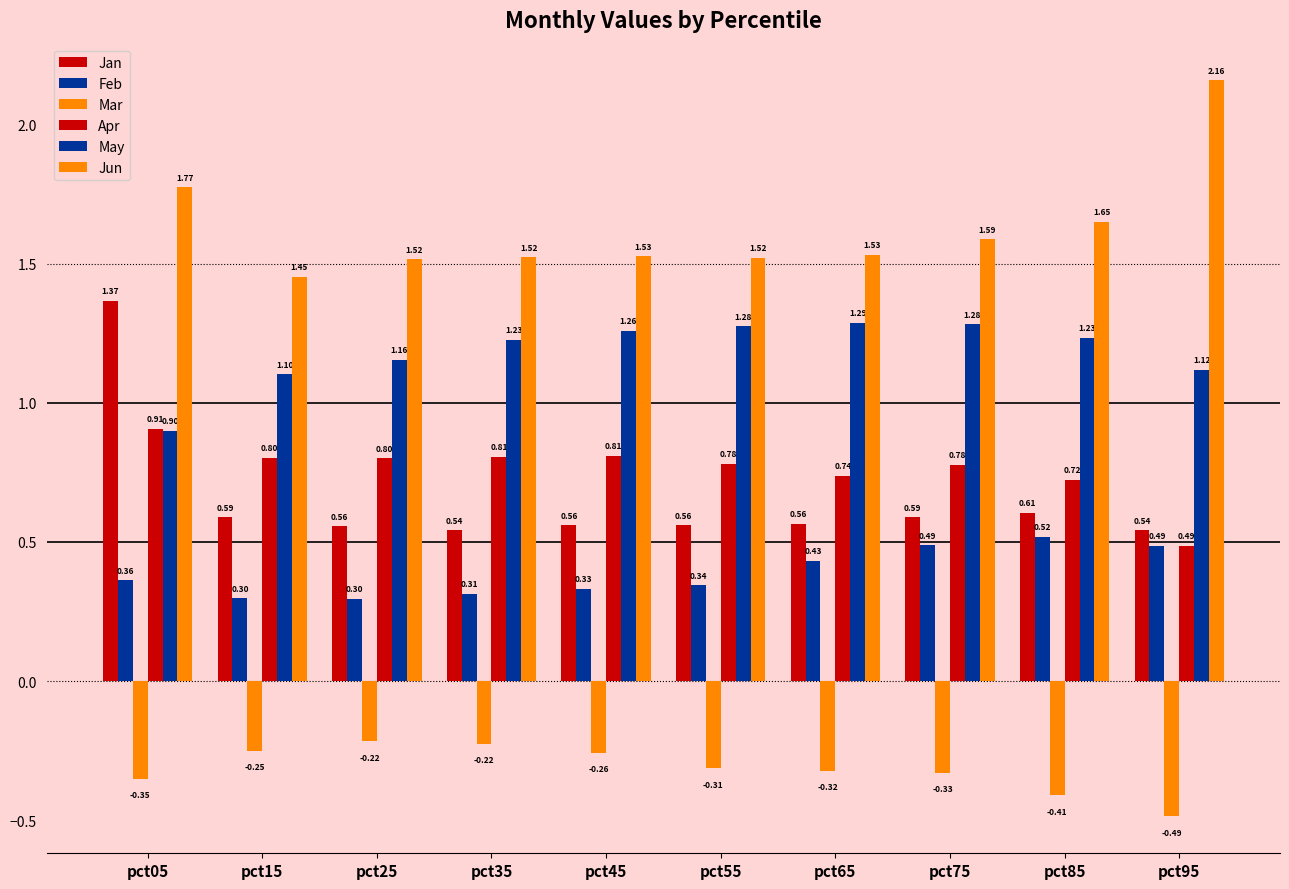

Which series has the widest spread of values?

Jan